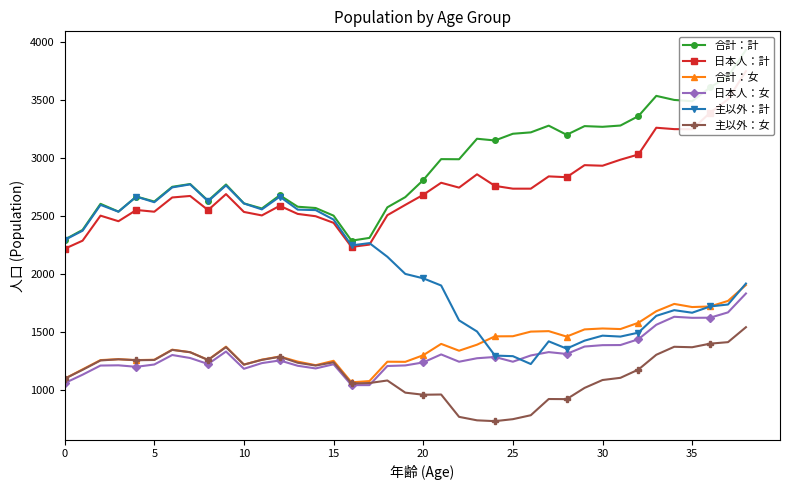

Which series has the largest range (max minus min)?

合計：計